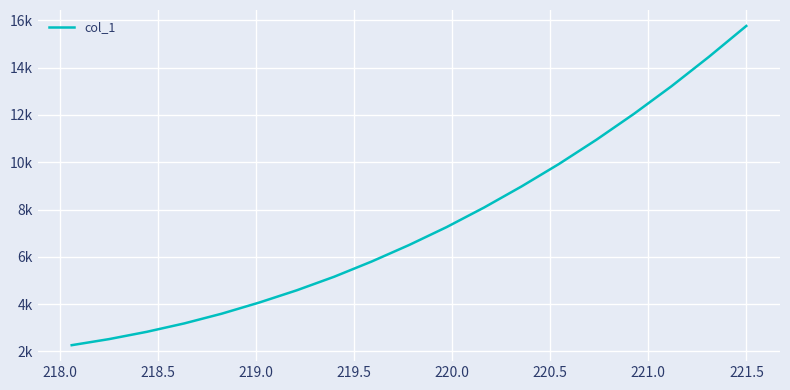

Does the chart have visible grid lines?

Yes